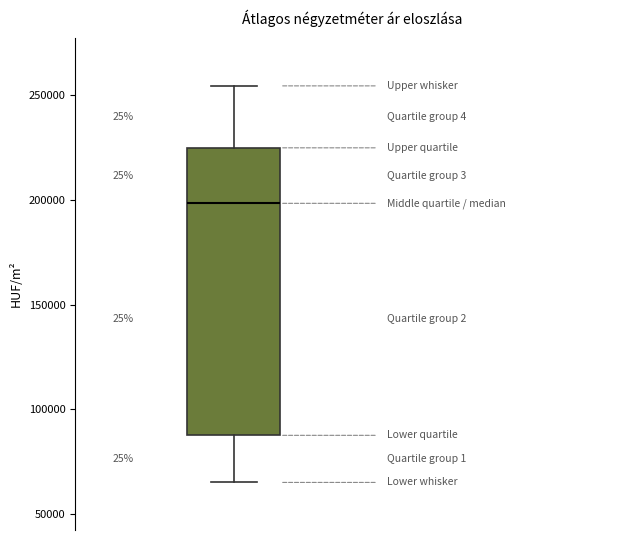

Where does the upper whisker of the box end on the y-axis? The values are not printed on the chart, so give them approximately, as read against the axis.

255000